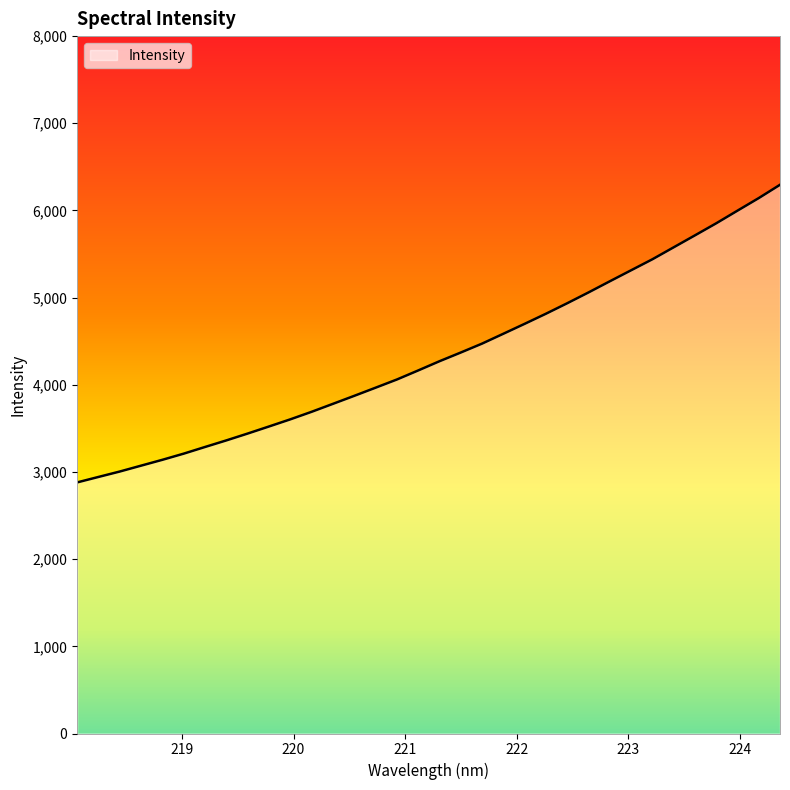

What is the smallest value displayed?

2880.4